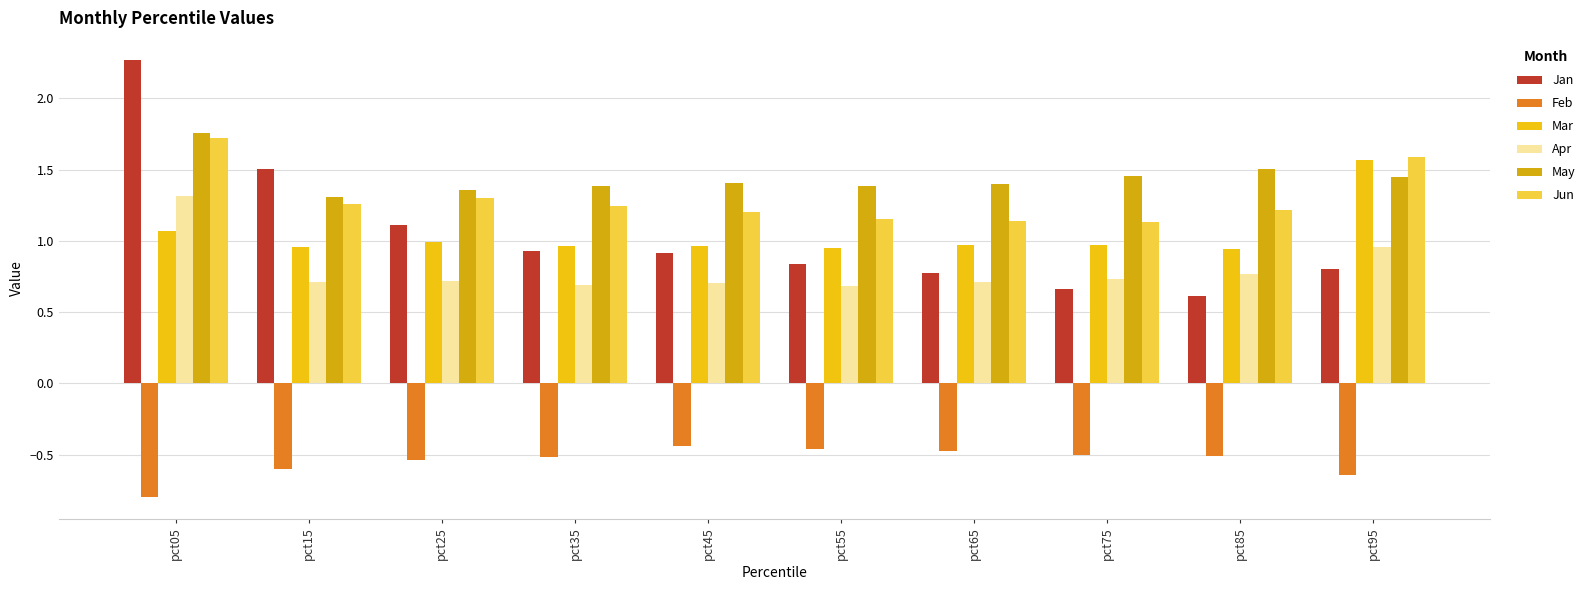

Is the value of Feb at pct35 greater than the value of Jan at pct15?

No